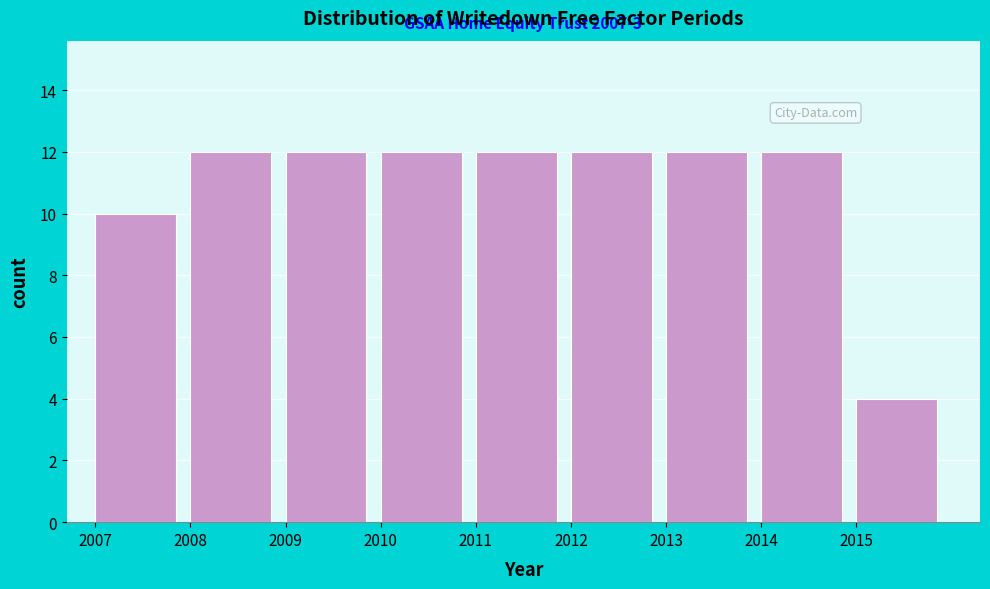

Reading left to right, transcribe all the data shown in this chart.

2007=10	2008=12	2009=12	2010=12	2011=12	2012=12	2013=12	2014=12	2015=4